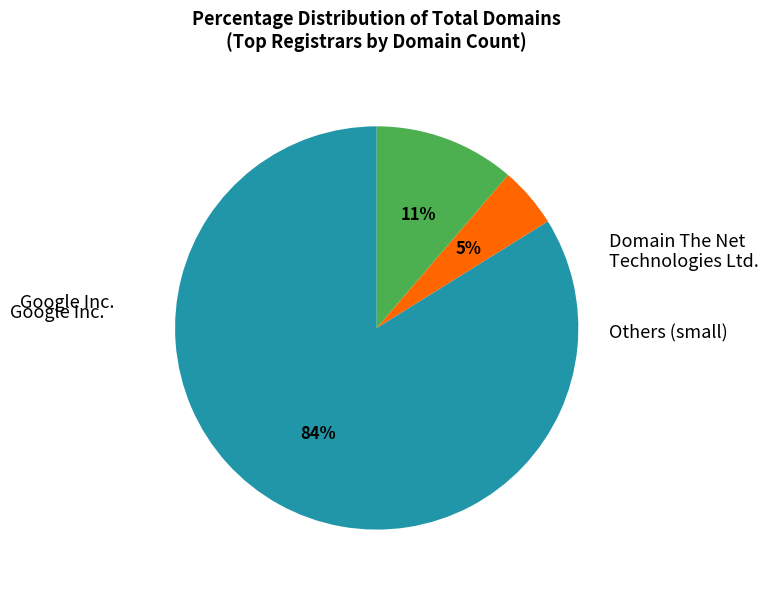

Is there a majority slice in this chart?

Yes